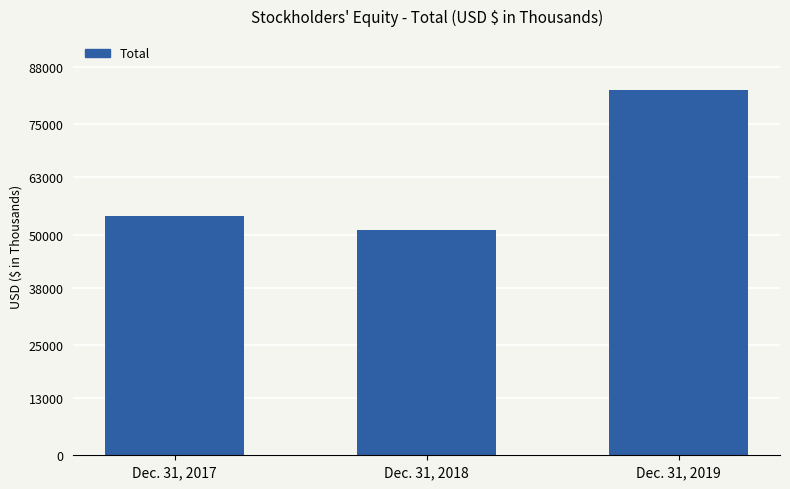

How many data points are less than 54178?

1